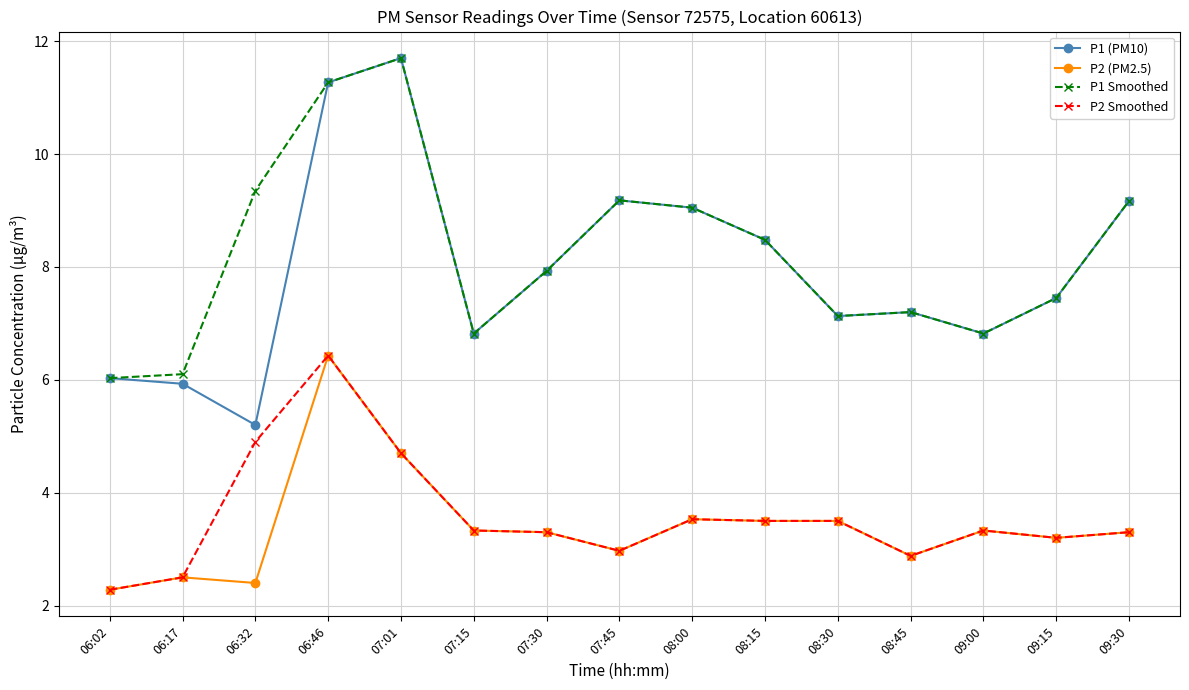

Which category has the highest value in the P1 Smoothed series?

07:01